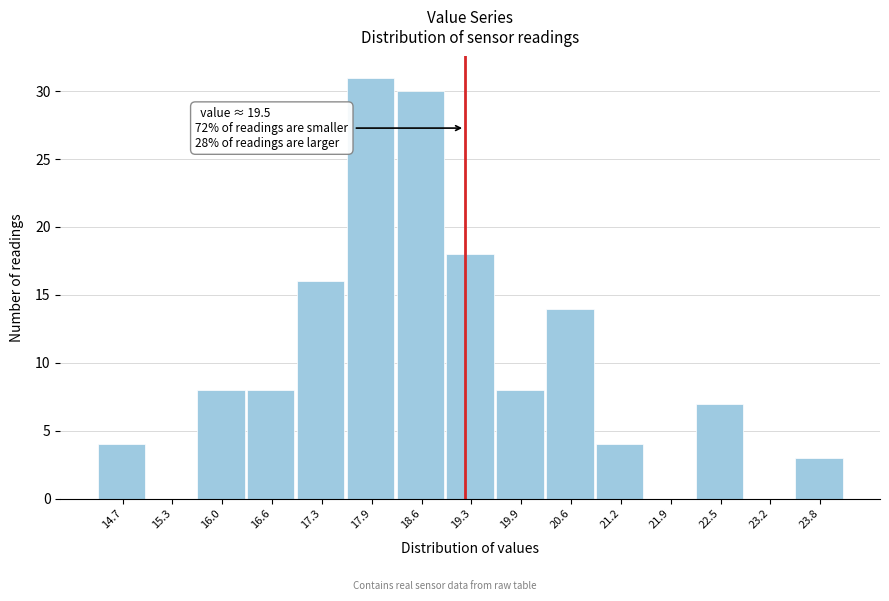

Reading left to right, transcribe all the data shown in this chart.

14.7=4	15.3=0	16.0=8	16.6=8	17.3=16	17.9=31	18.6=30	19.3=18	19.9=8	20.6=14	21.2=4	21.9=0	22.5=7	23.2=0	23.8=3